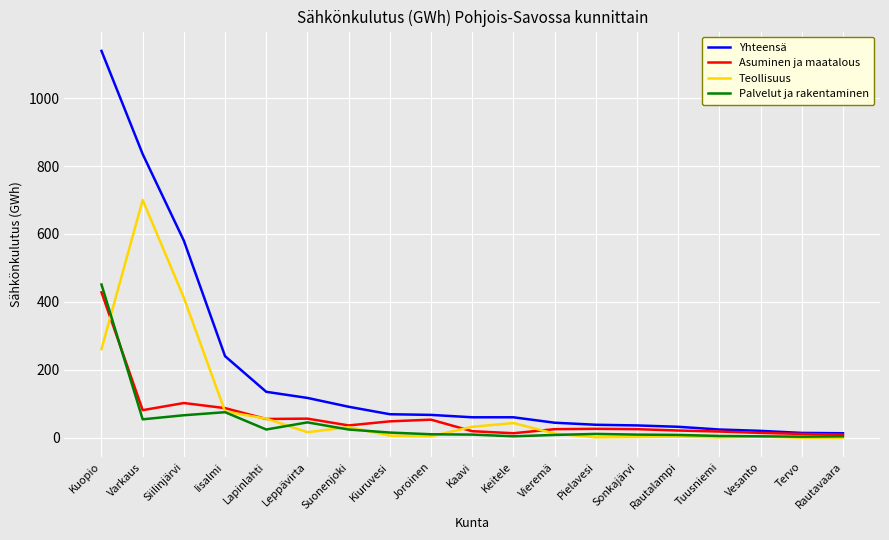

At which category is the sum across all series the highest?

Kuopio